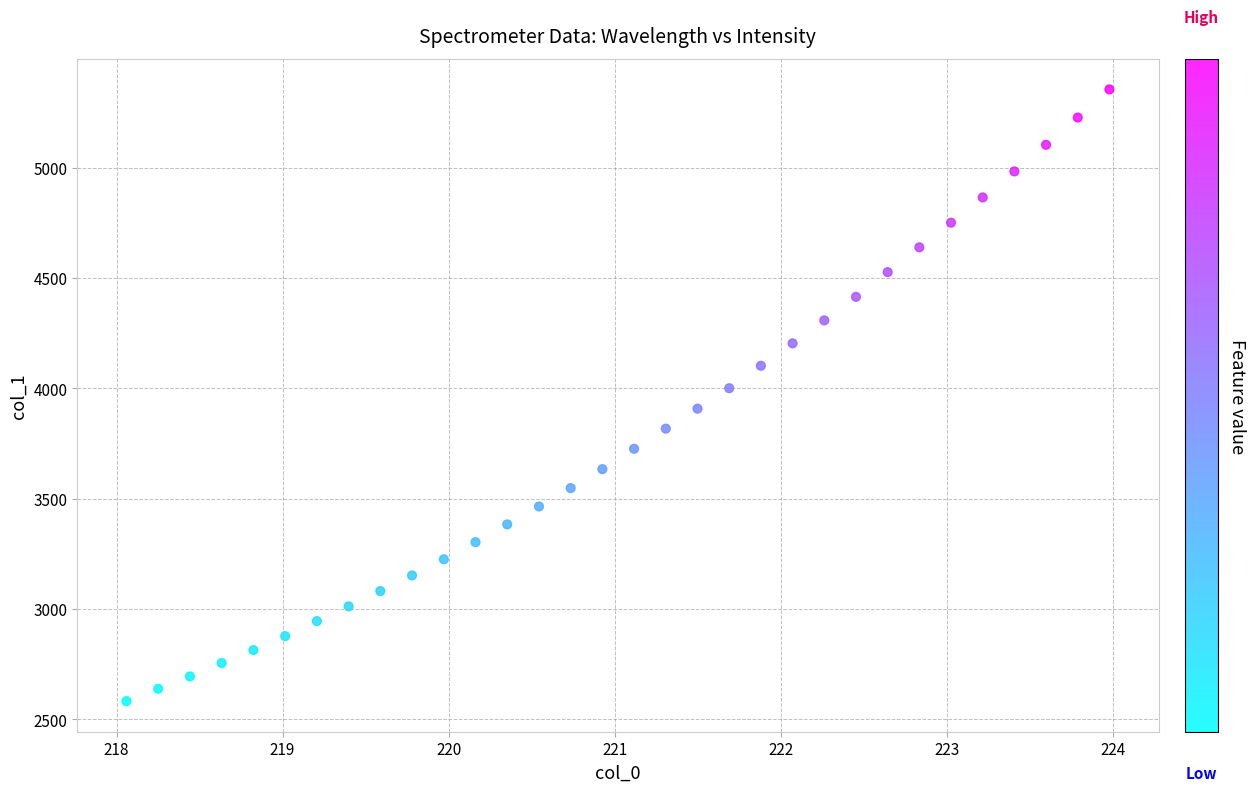

What is the range of Y values (max minus min)?

2771.6